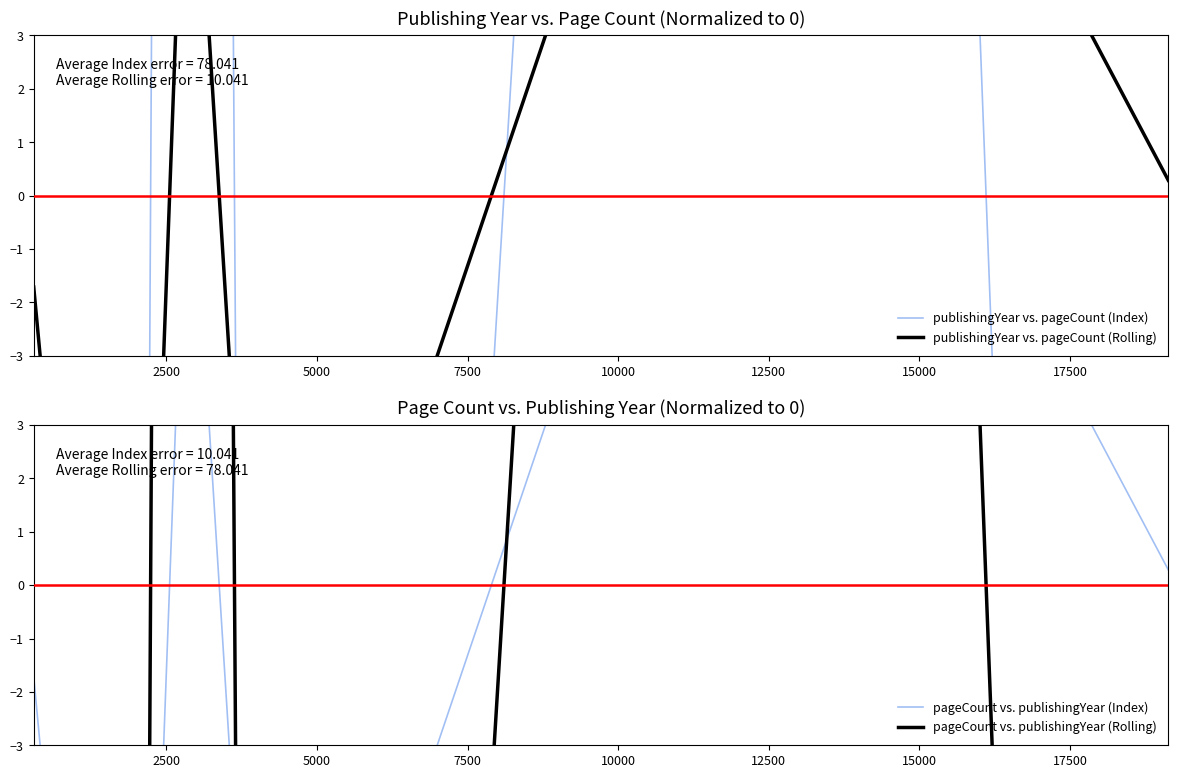

How many categories are shown in the chart?

7